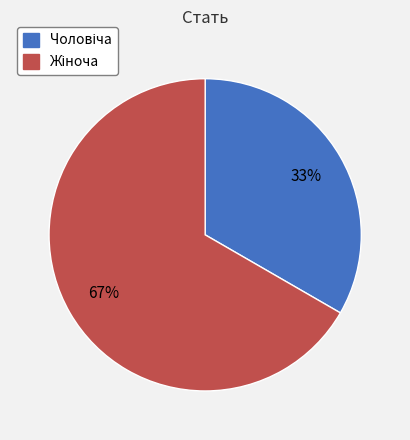

To the nearest percent, what is the average slice percentage?

50%